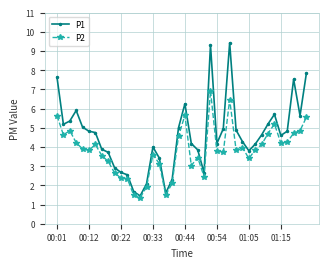

Which series has the widest spread of values?

P1